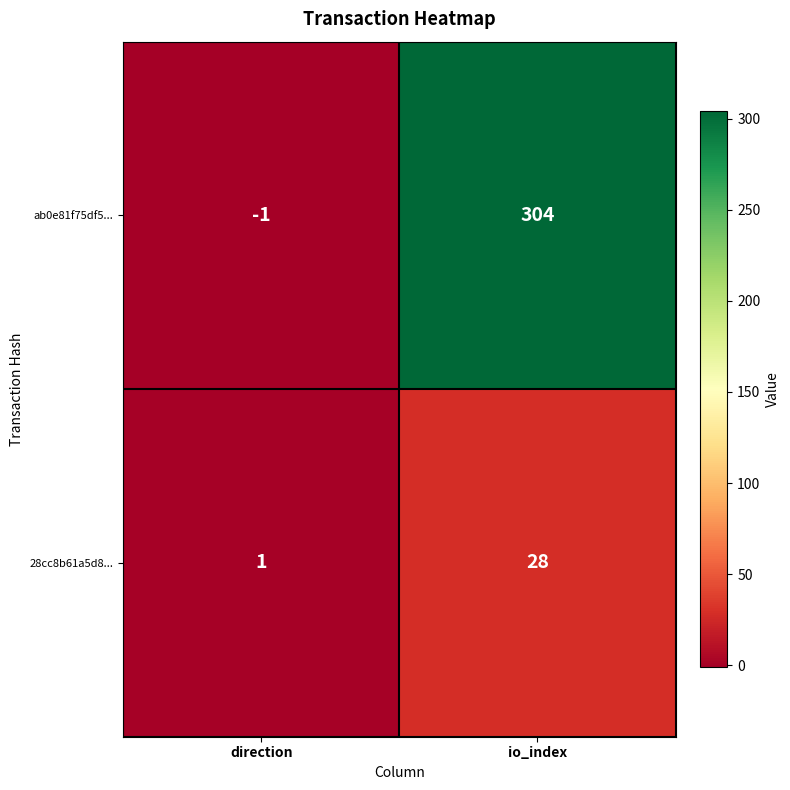

Rank the series by their average value, from highest to lowest.

ab0e81f75df5..., 28cc8b61a5d8...